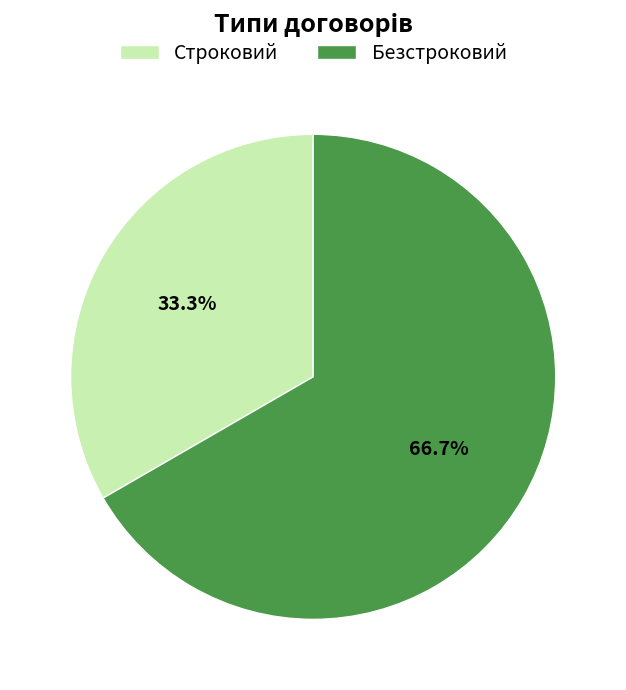

How many segments does this pie chart have?

2